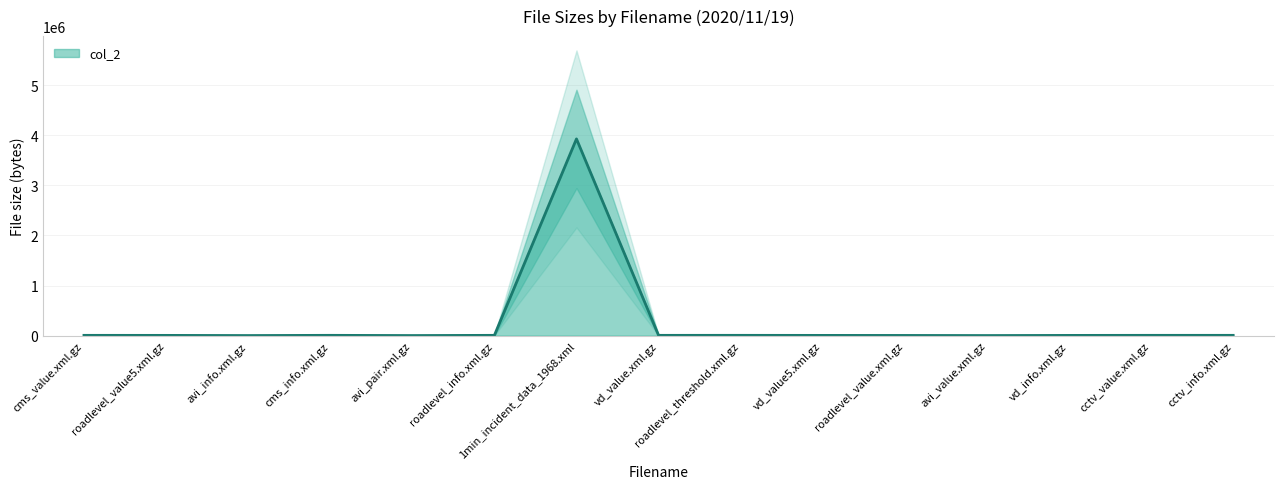

The chart shows a value of 7847 at cctv_info.xml.gz. True or false?

False